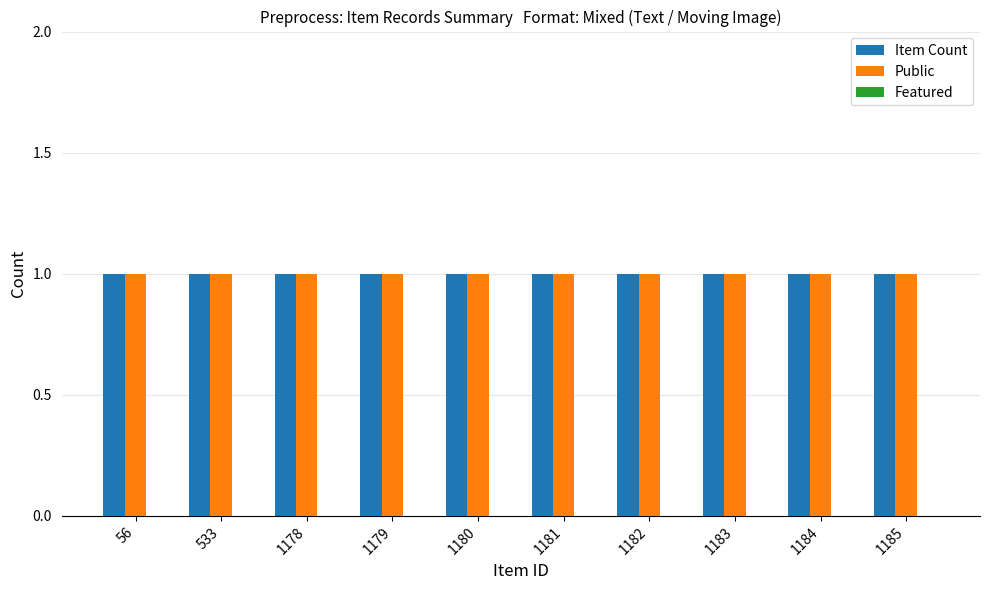

What is the value of the Item Count bar at the 3rd from the left?

1